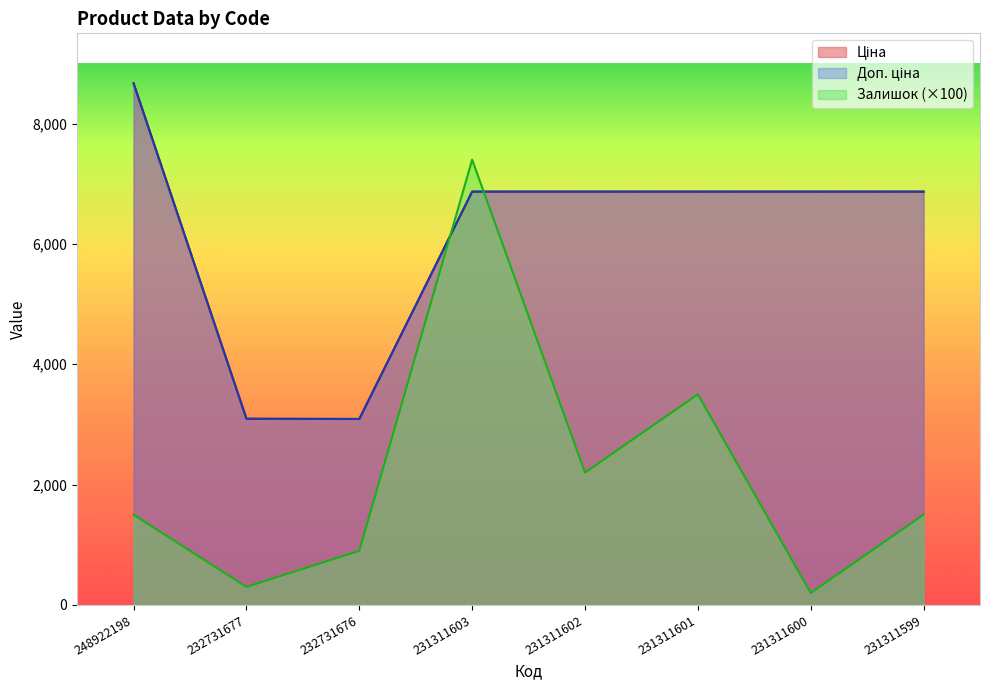

What is the smallest value displayed?

200.0